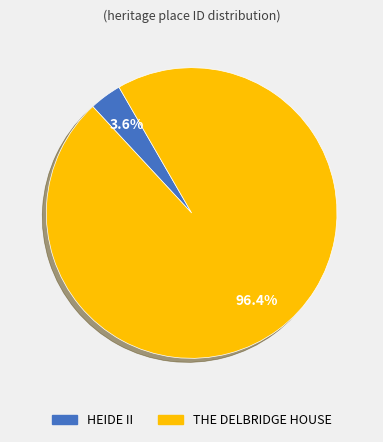

Between THE DELBRIDGE HOUSE and HEIDE II, which is larger?

THE DELBRIDGE HOUSE